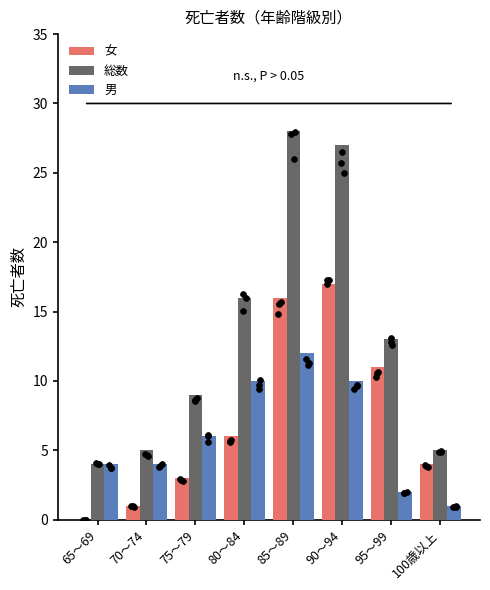

What is the total value across all series at 80～84?

32